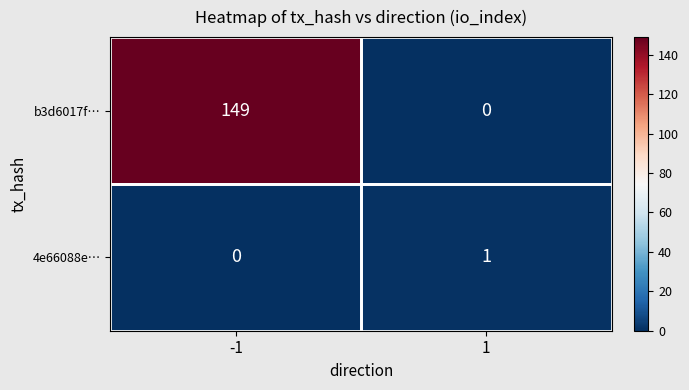

Which series has the largest total across all categories?

b3d6017f…